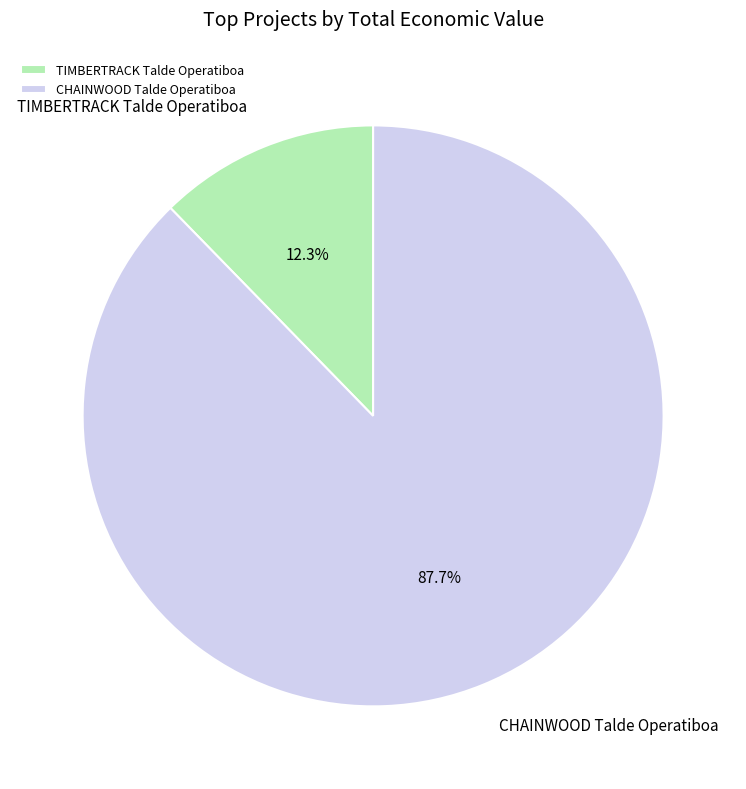

To the nearest percent, what is the difference between the TIMBERTRACK Talde Operatiboa and CHAINWOOD Talde Operatiboa slice percentages?

75%